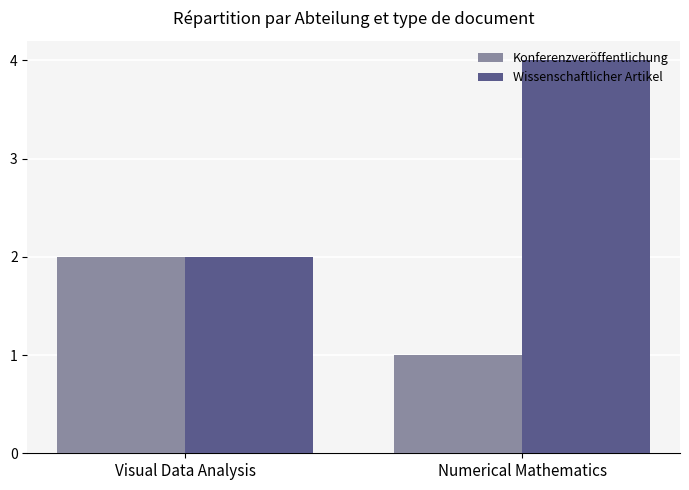

What is the total value across all series at Numerical Mathematics?

5